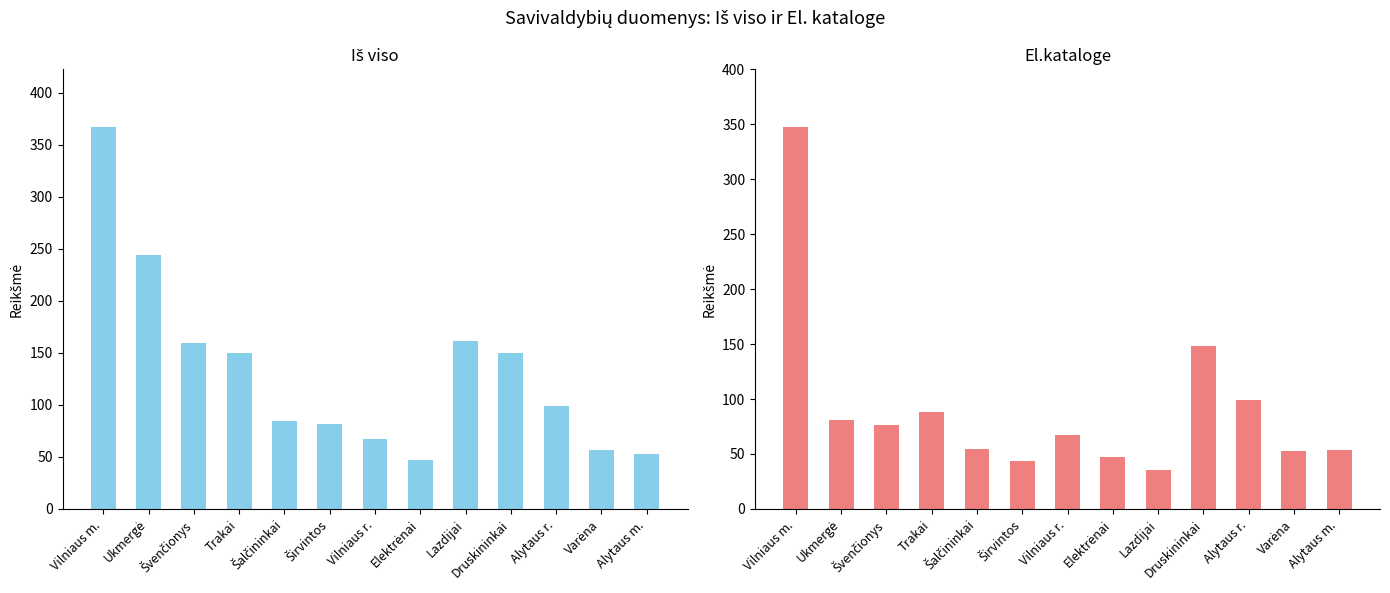

Which category has the highest value in the Iš viso series?

Vilniaus m.